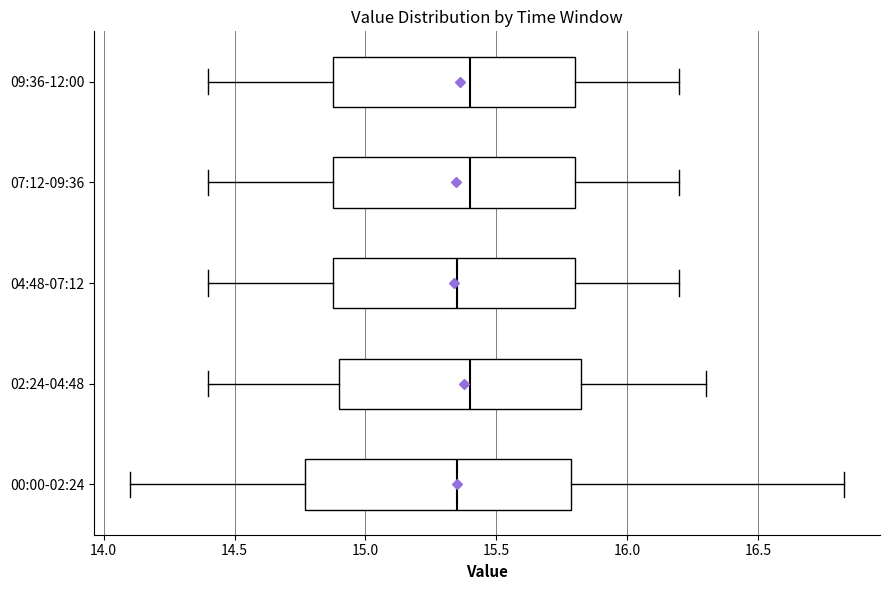

Reading bottom to top, transcribe this box plot: for each box, give where its median line is, the range the box spans, and where its two whiskers end, as read against the x-axis. The values are not printed on the chart, so give them approximately, as read against the axis.

00:00-02:24: median 15.35, box 14.75 to 15.80, whiskers 14.10 to 16.85
02:24-04:48: median 15.40, box 14.90 to 15.85, whiskers 14.40 to 16.30
04:48-07:12: median 15.35, box 14.90 to 15.80, whiskers 14.40 to 16.20
07:12-09:36: median 15.40, box 14.90 to 15.80, whiskers 14.40 to 16.20
09:36-12:00: median 15.40, box 14.90 to 15.80, whiskers 14.40 to 16.20